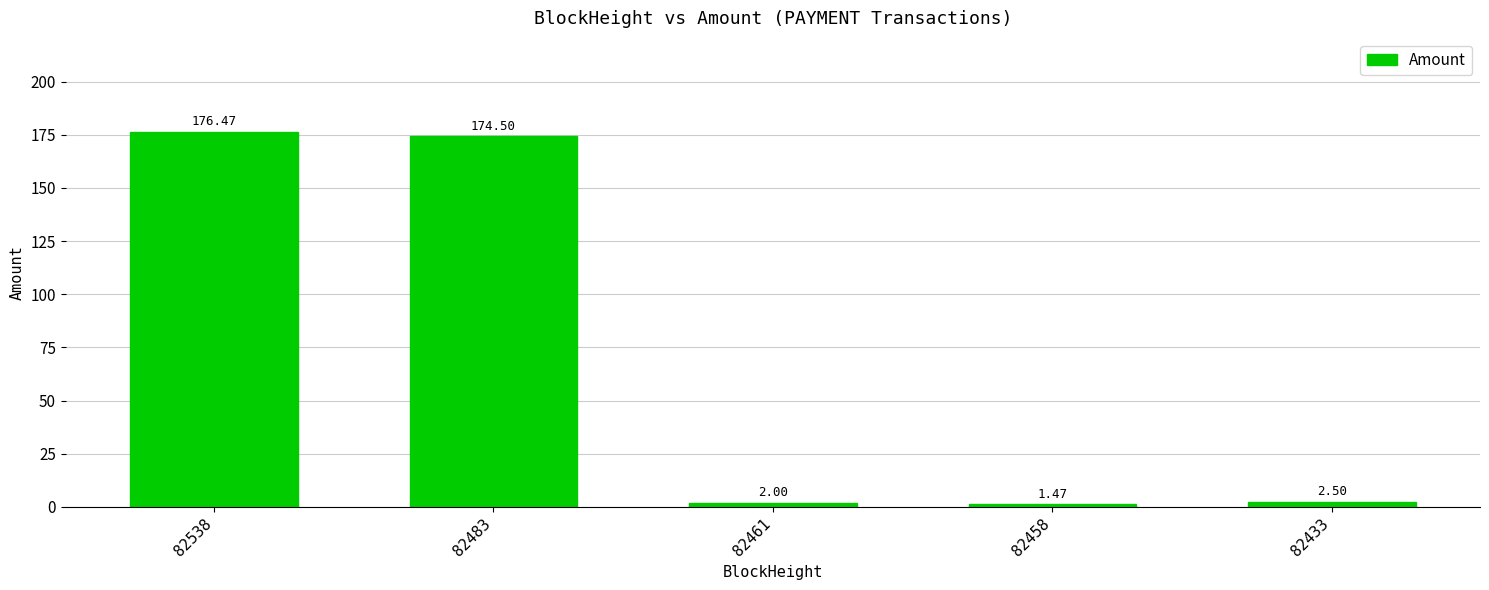

What value does the data have at 82538?

176.5